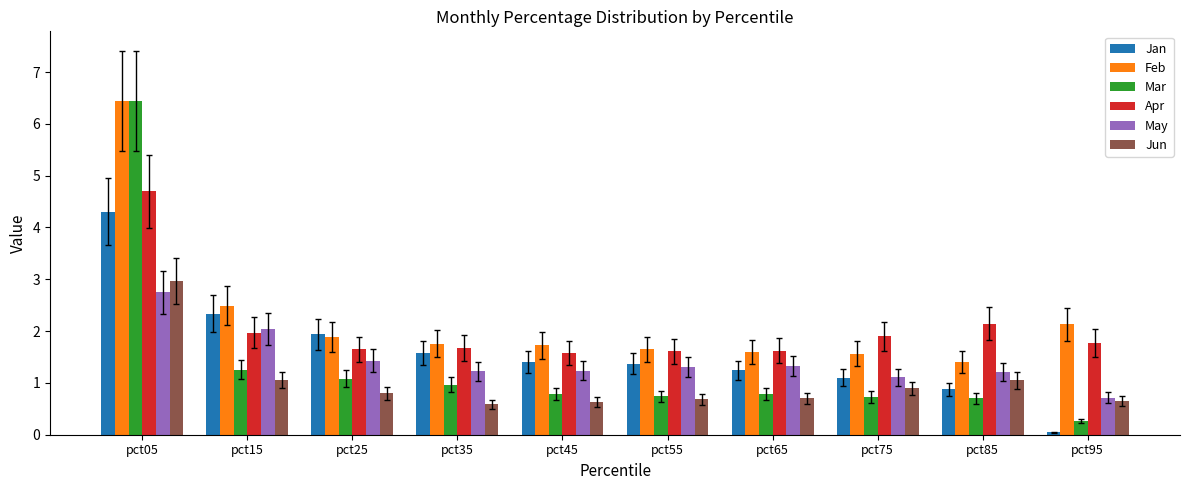

What is the value of the Apr bar at the 1st from the left?

4.7